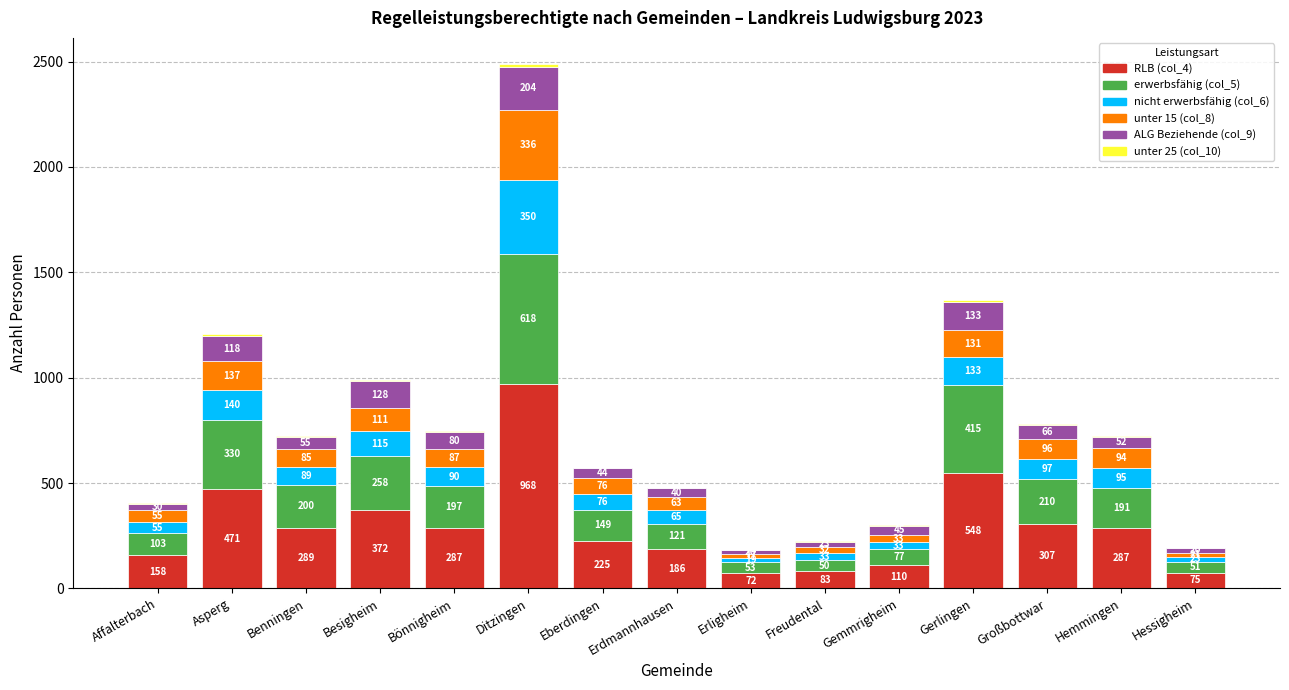

At which category is the sum across all series the highest?

Ditzingen